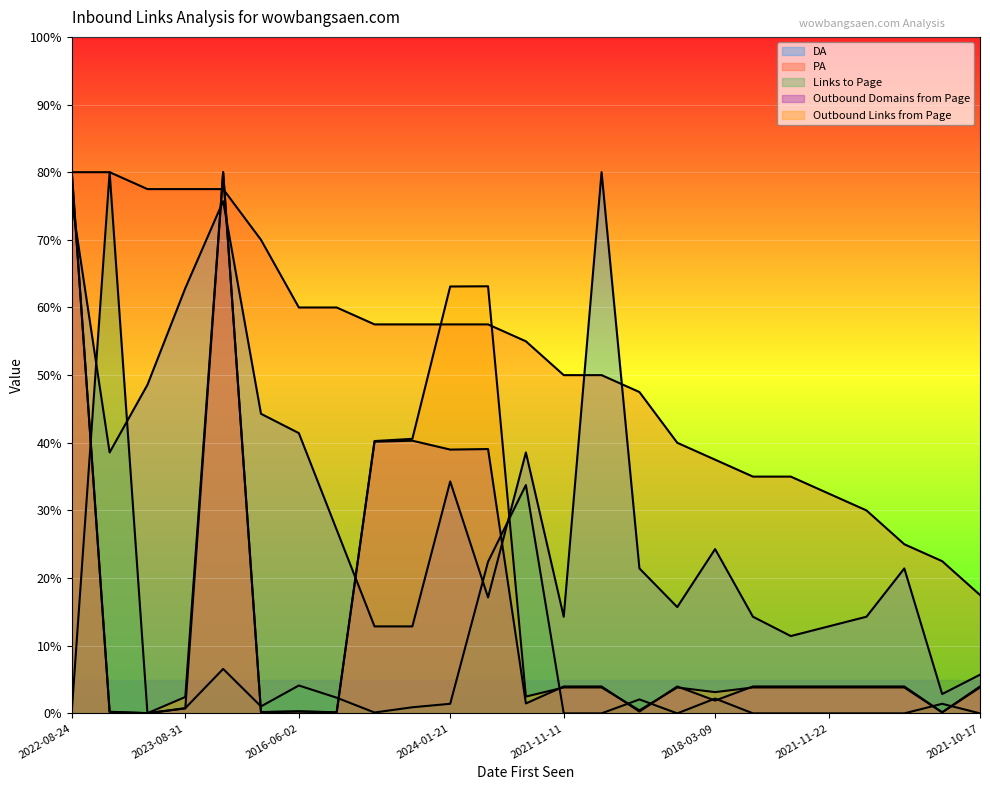

Which category has the highest value across all series?

2021-10-25